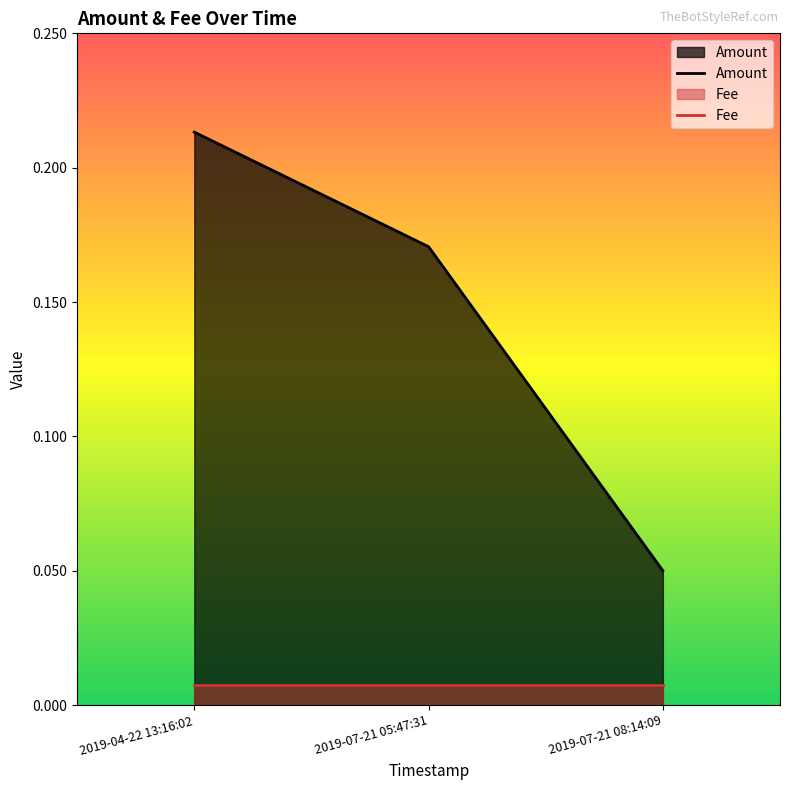

What is the sum of the values at 2019-04-22 13:16:02 and 2019-07-21 05:47:31?

0.4